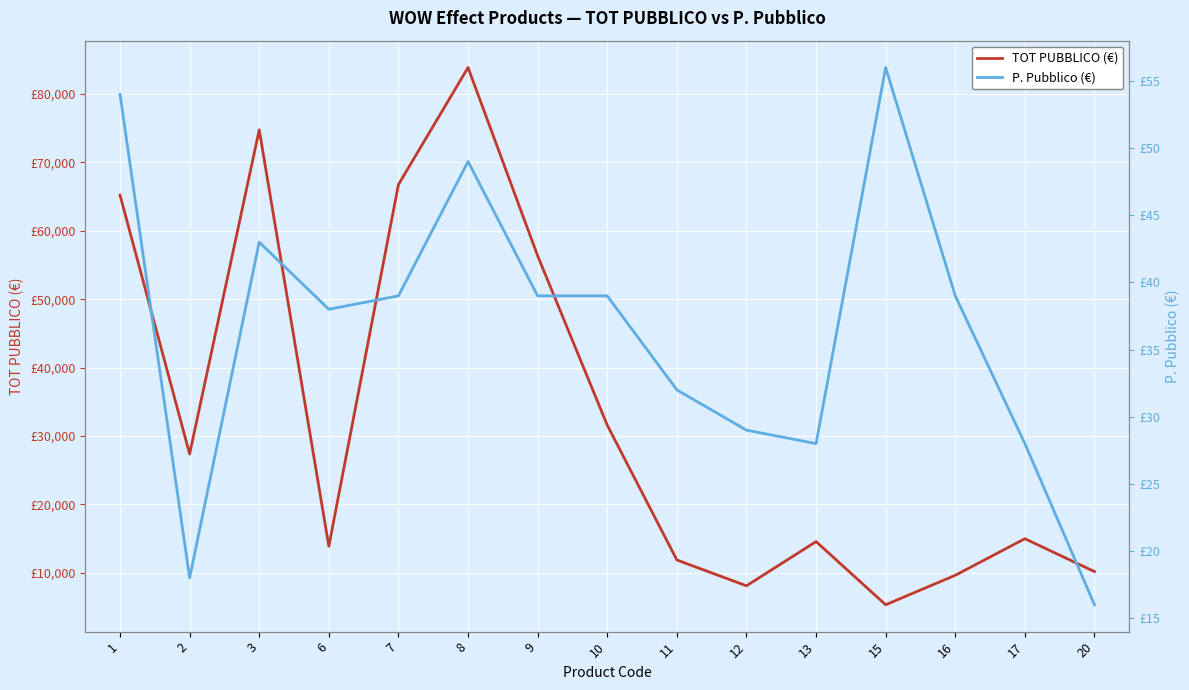

How many data points does each series have?

15